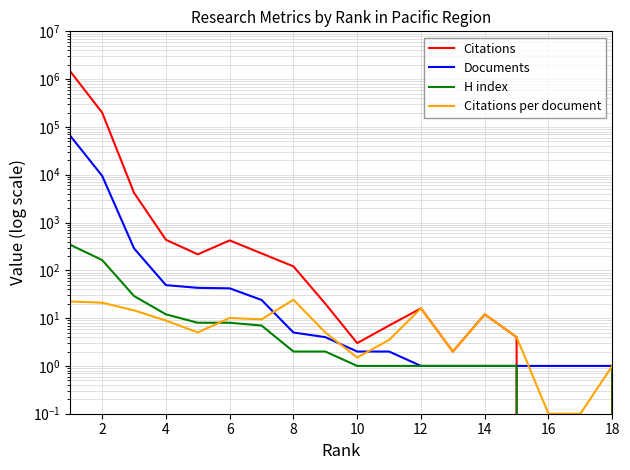

Does the chart have visible grid lines?

Yes